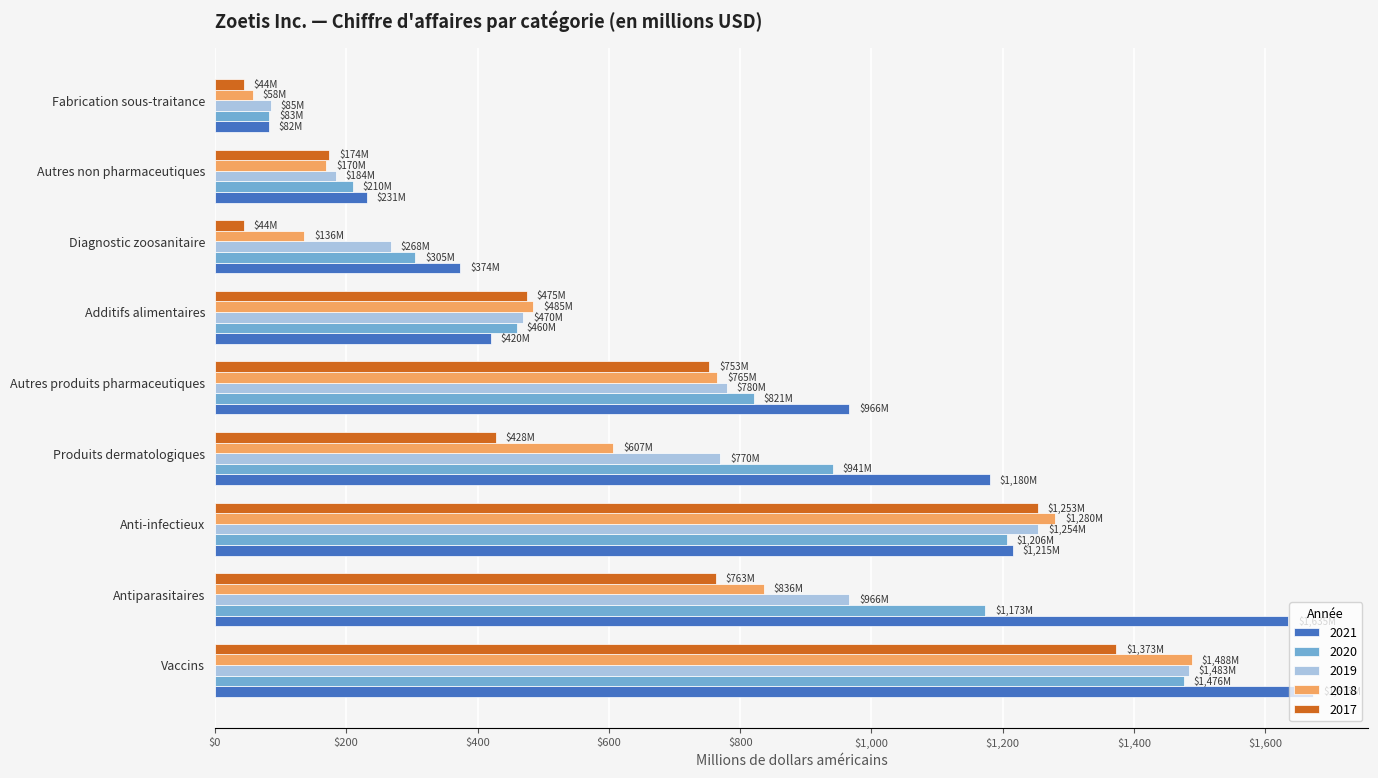

Between Produits dermatologiques and Diagnostic zoosanitaire, which series saw the biggest shift?

2021